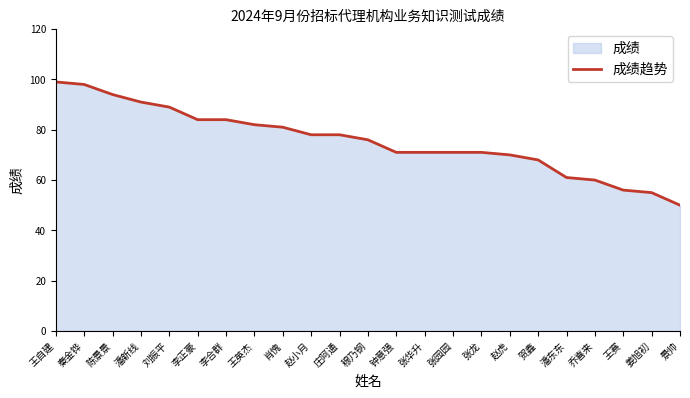

What is the value of the 20th point from the left?

60